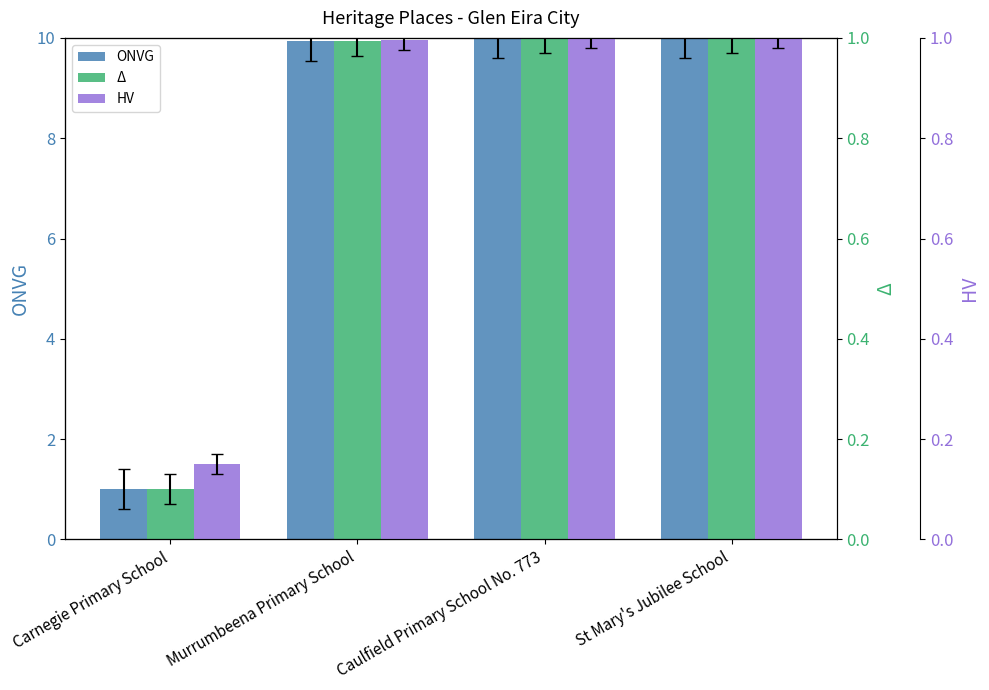

Which category has the highest value across all series?

St Mary's Jubilee School